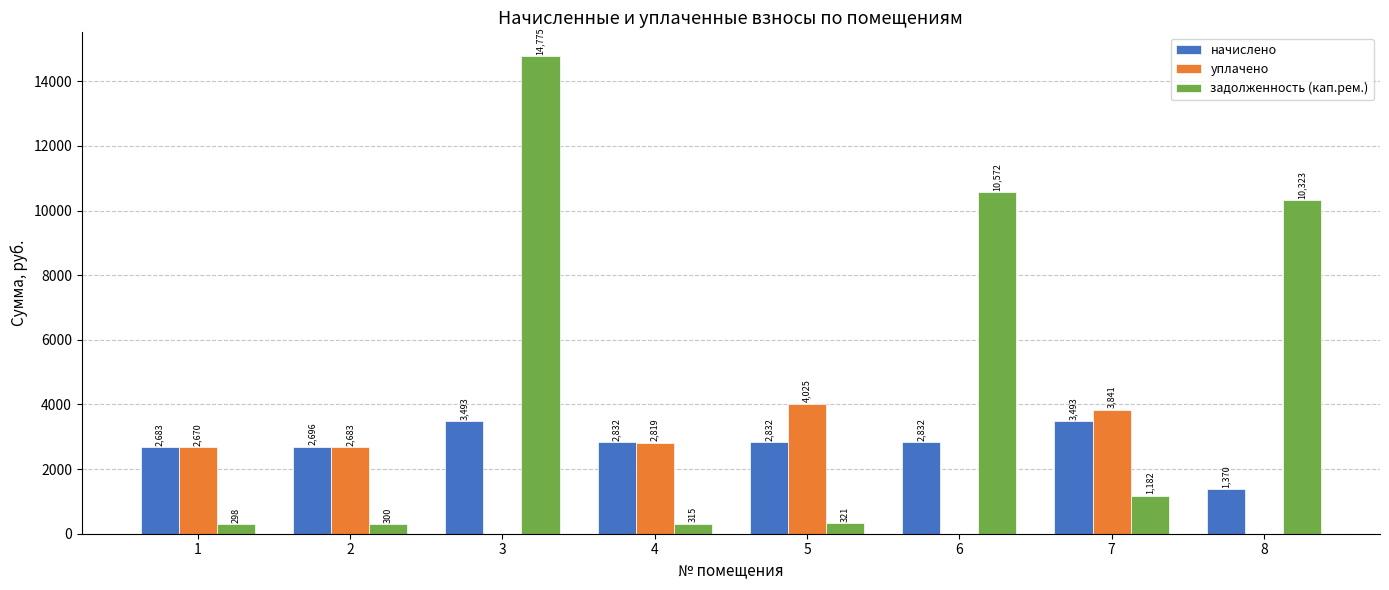

Which series changed the most between 5 and 6?

задолженность (кап.рем.)